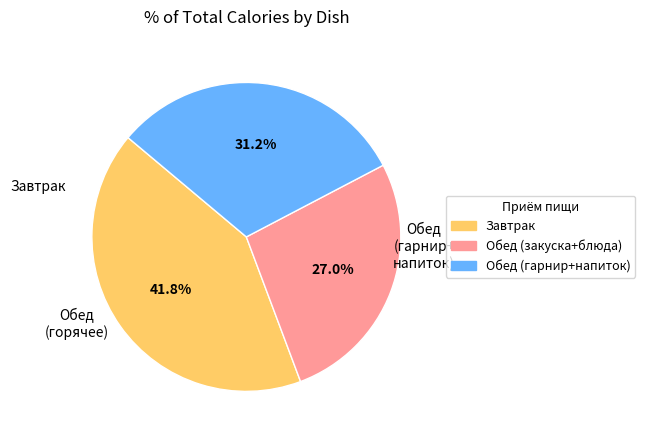

Does any single category account for the majority?

No